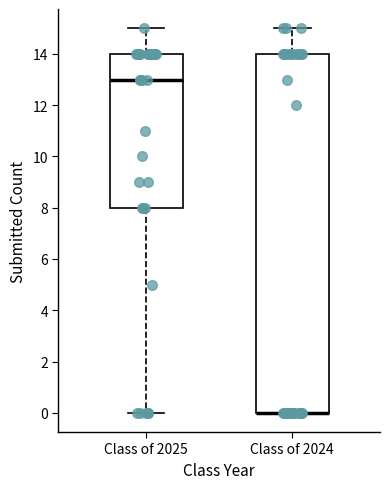

Reading left to right, read every box against the y-axis: the position of its median line, the range the box covers, and the ends of its whiskers. The values are not printed on the chart, so give them approximately, as read against the axis.

Class of 2025: median 13, box 8 to 14, whiskers 0 to 15
Class of 2024: median 0 (drawn on the box's lower edge), box 0 to 14, whiskers 0 to 15